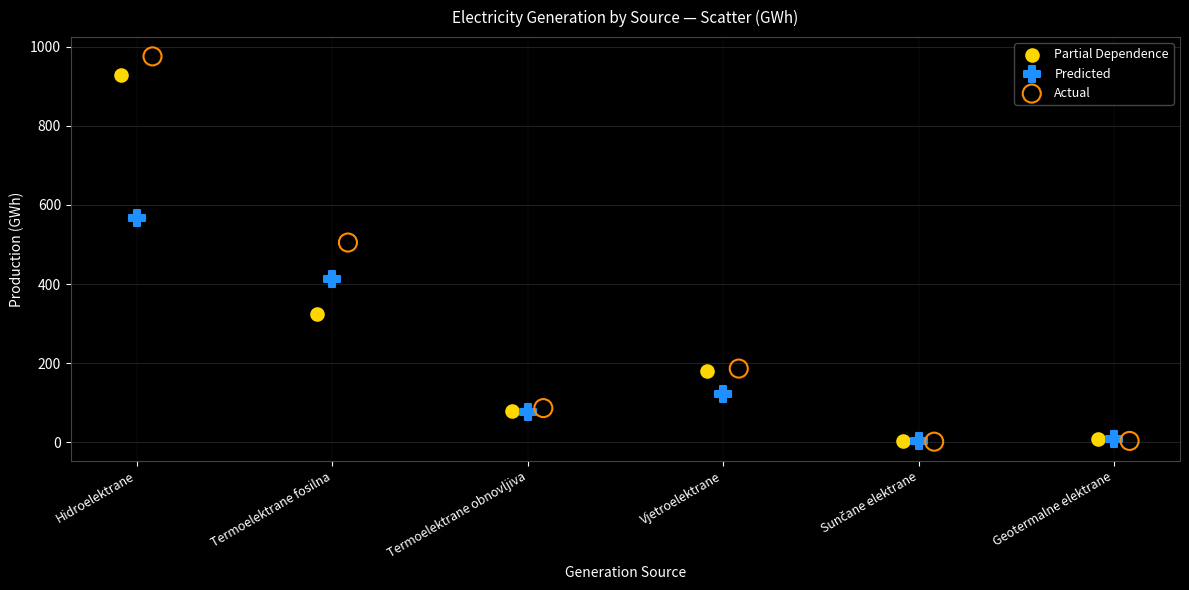

Which series has the widest spread of Y values?

Actual